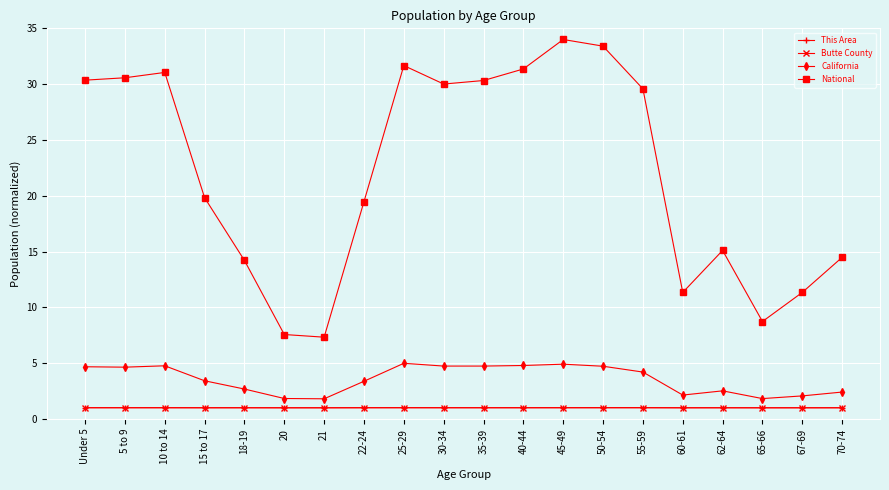

True or false: This Area and Butte County cross at least once.

False